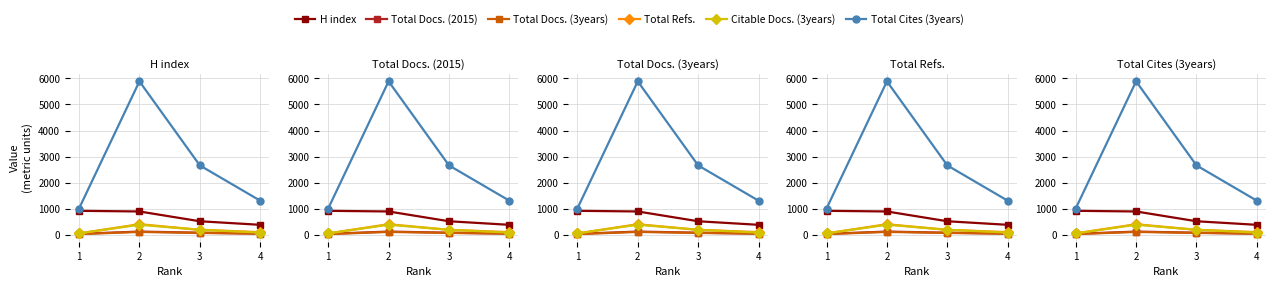

How many interior local peaks does the Total Docs. (3years) series have?

1